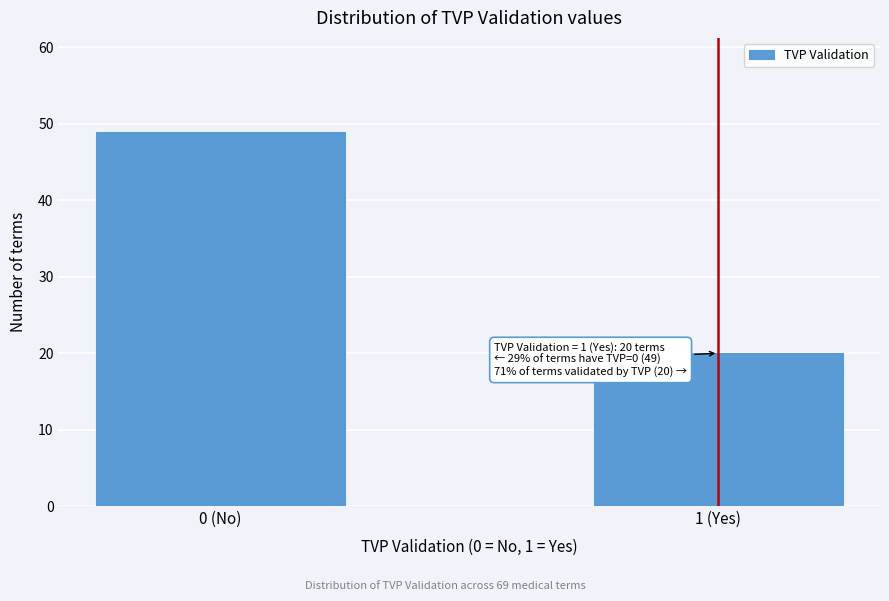

Reading left to right, what are all the values shown in this chart?

0 (No)=49	1 (Yes)=20